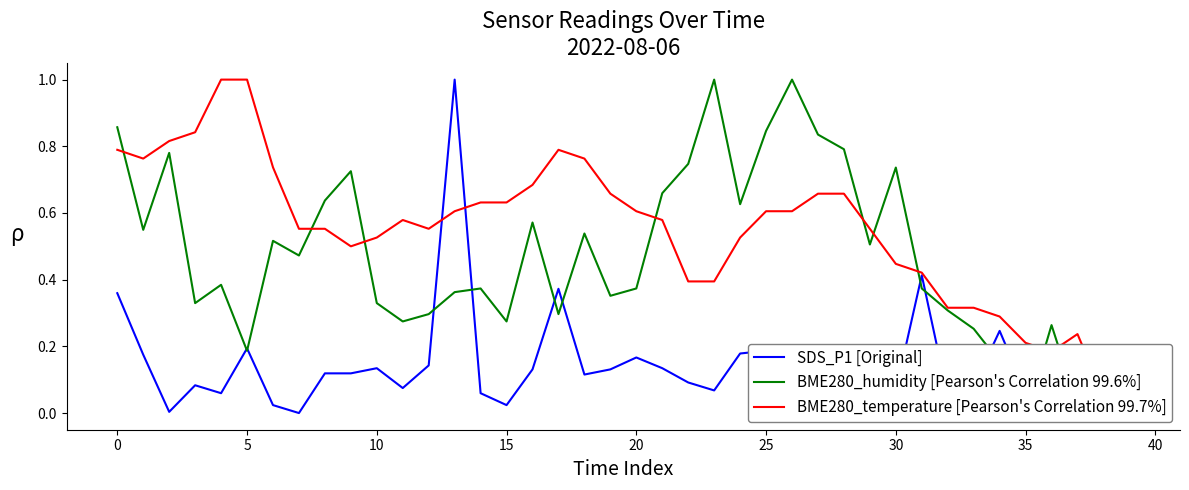

True or false: SDS_P1 [Original] and BME280_temperature [Pearson's Correlation 99.7%] cross at least once.

True